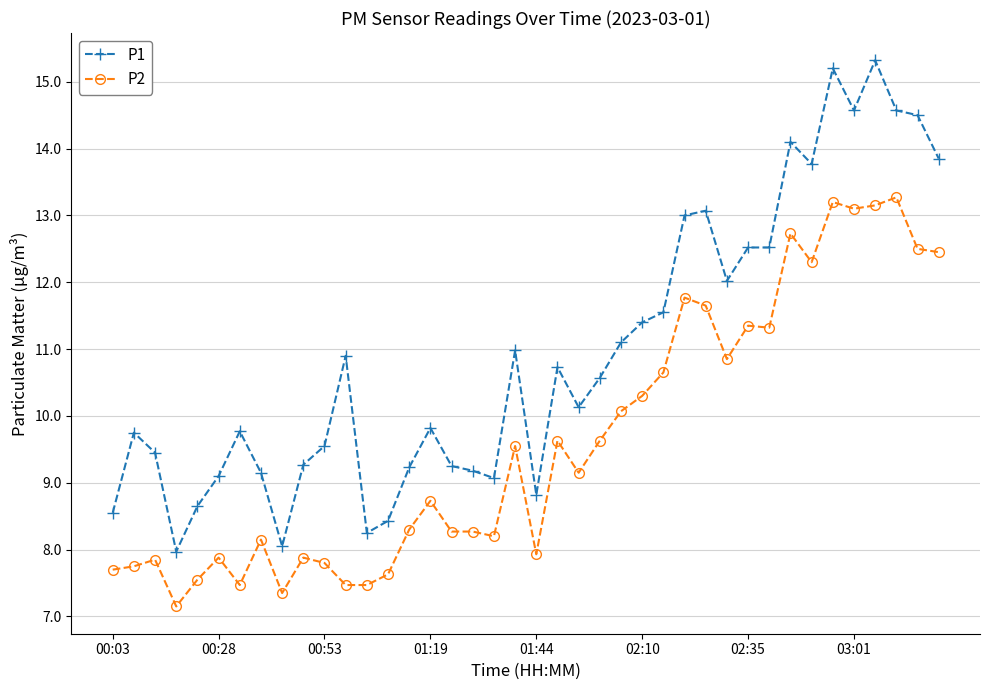

Rank the series by their maximum value, from lowest to highest.

P2, P1